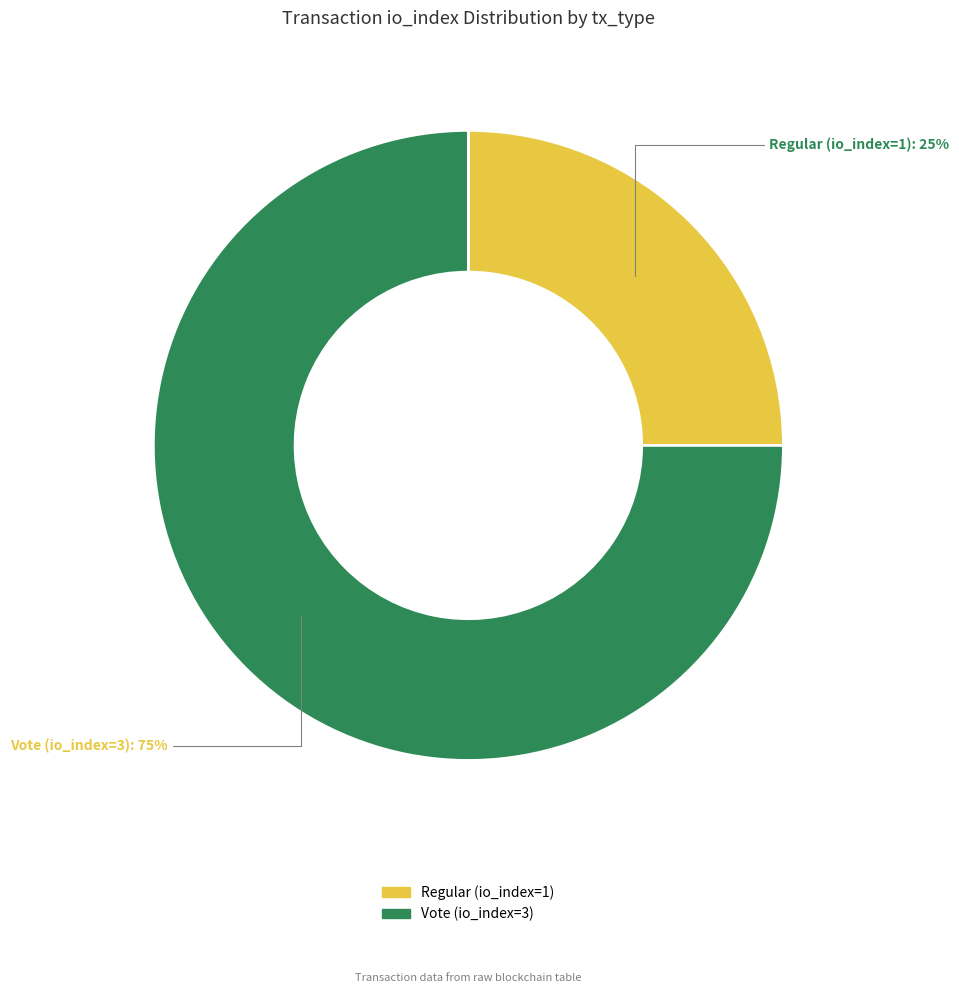

Rank the categories by value from highest to lowest.

Vote (io_index=3), Regular (io_index=1)